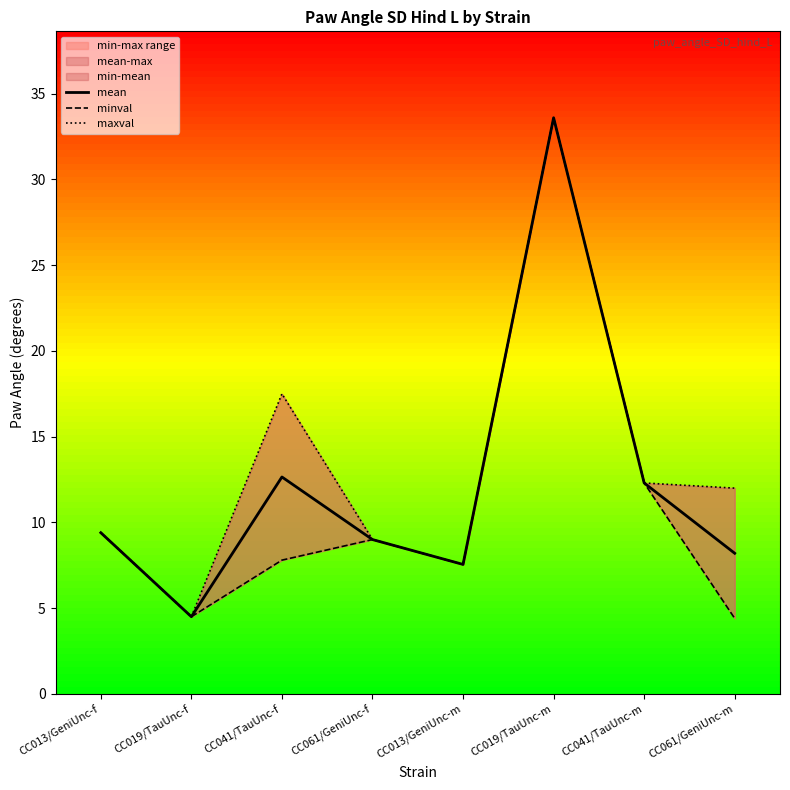

True or false: minval and maxval cross at least once.

False